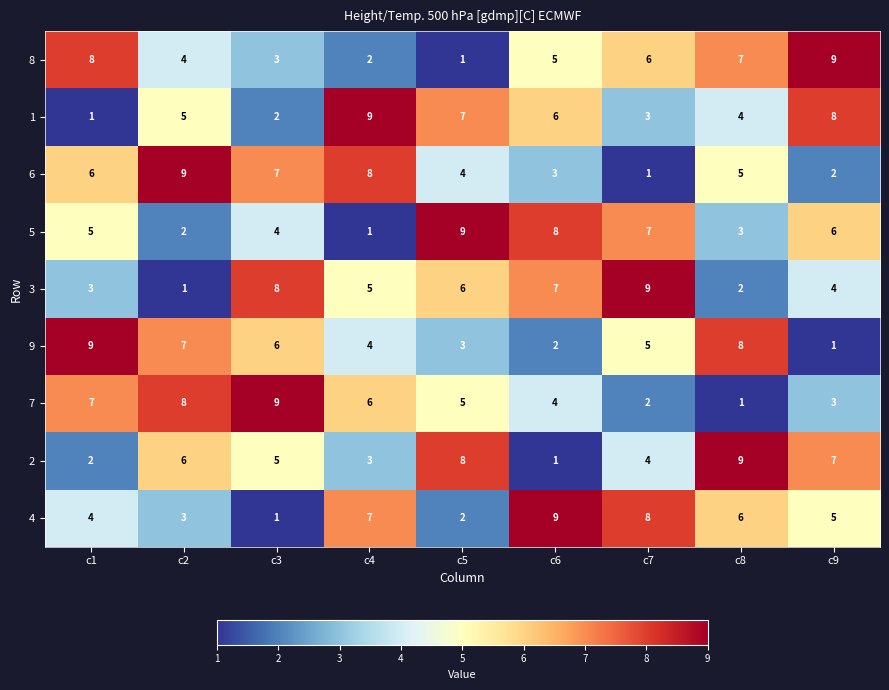

The value of 3 at c9 is 4. True or false?

True